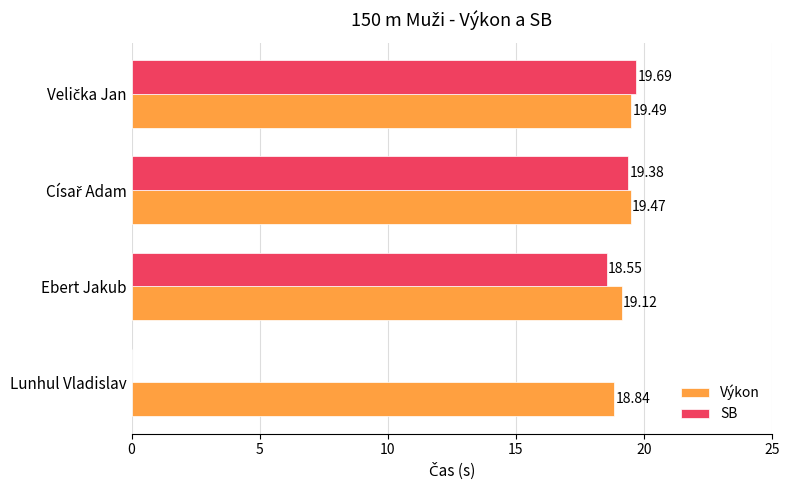

At which label is SB closest to 9?

Lunhul Vladislav